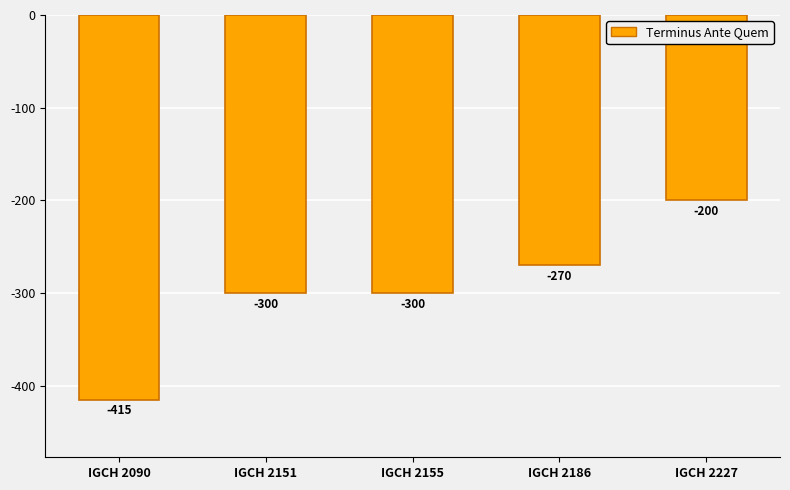

Count the number of data series in this chart.

1